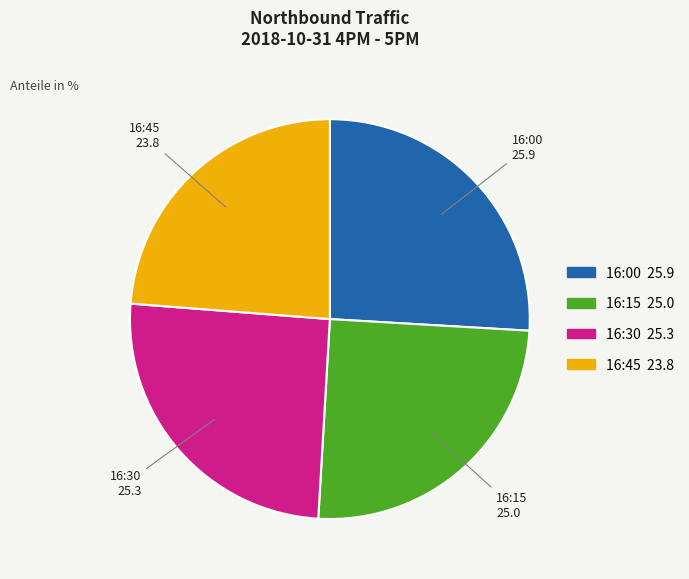

Does any single category account for the majority?

No